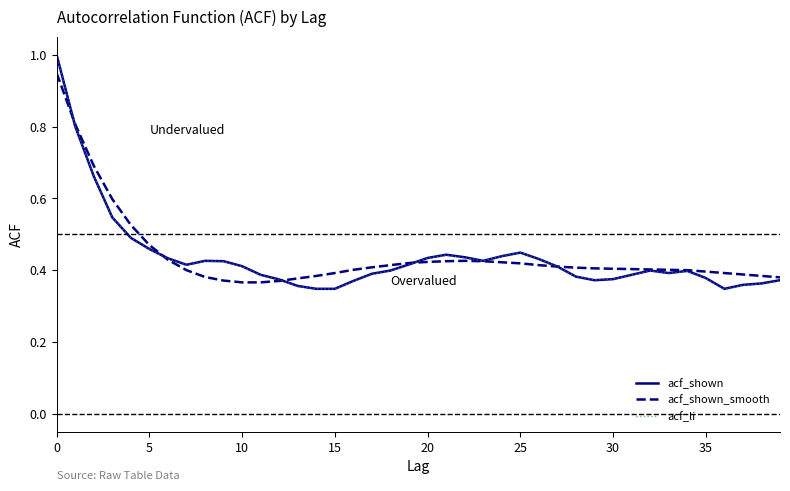

What is the maximum value for acf_li?

1.0